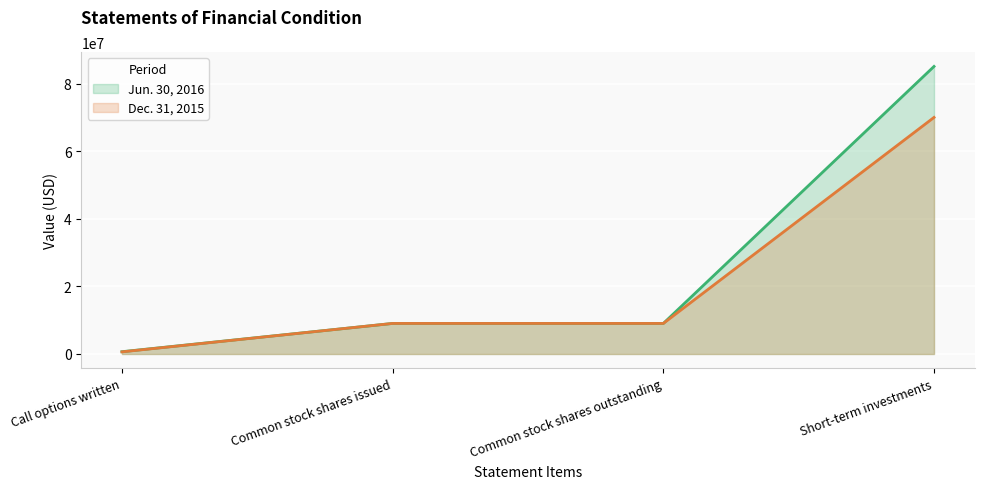

True or false: Dec. 31, 2015 (line) and Jun. 30, 2016 (line) intersect in this chart.

False